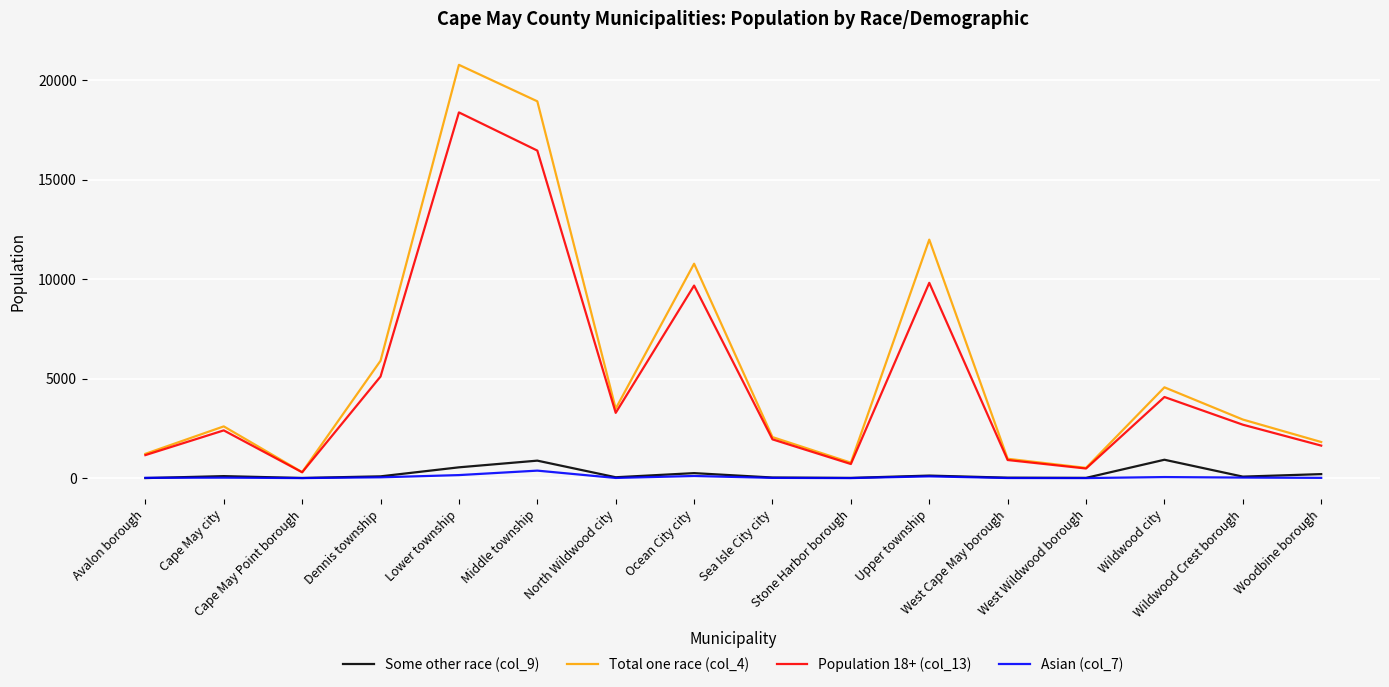

Which series ends up on top after the final intersection of Asian (col_7) and Some other race (col_9)?

Some other race (col_9)